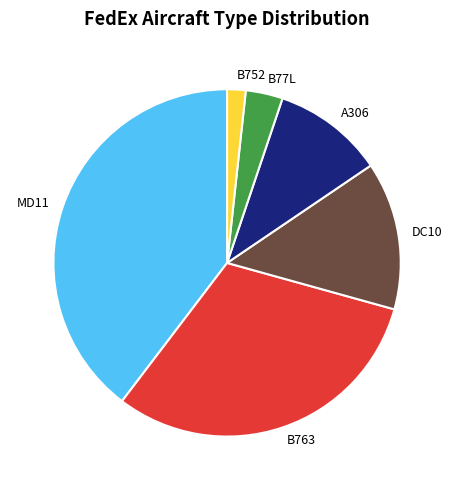

Is DC10 the majority of the pie?

No